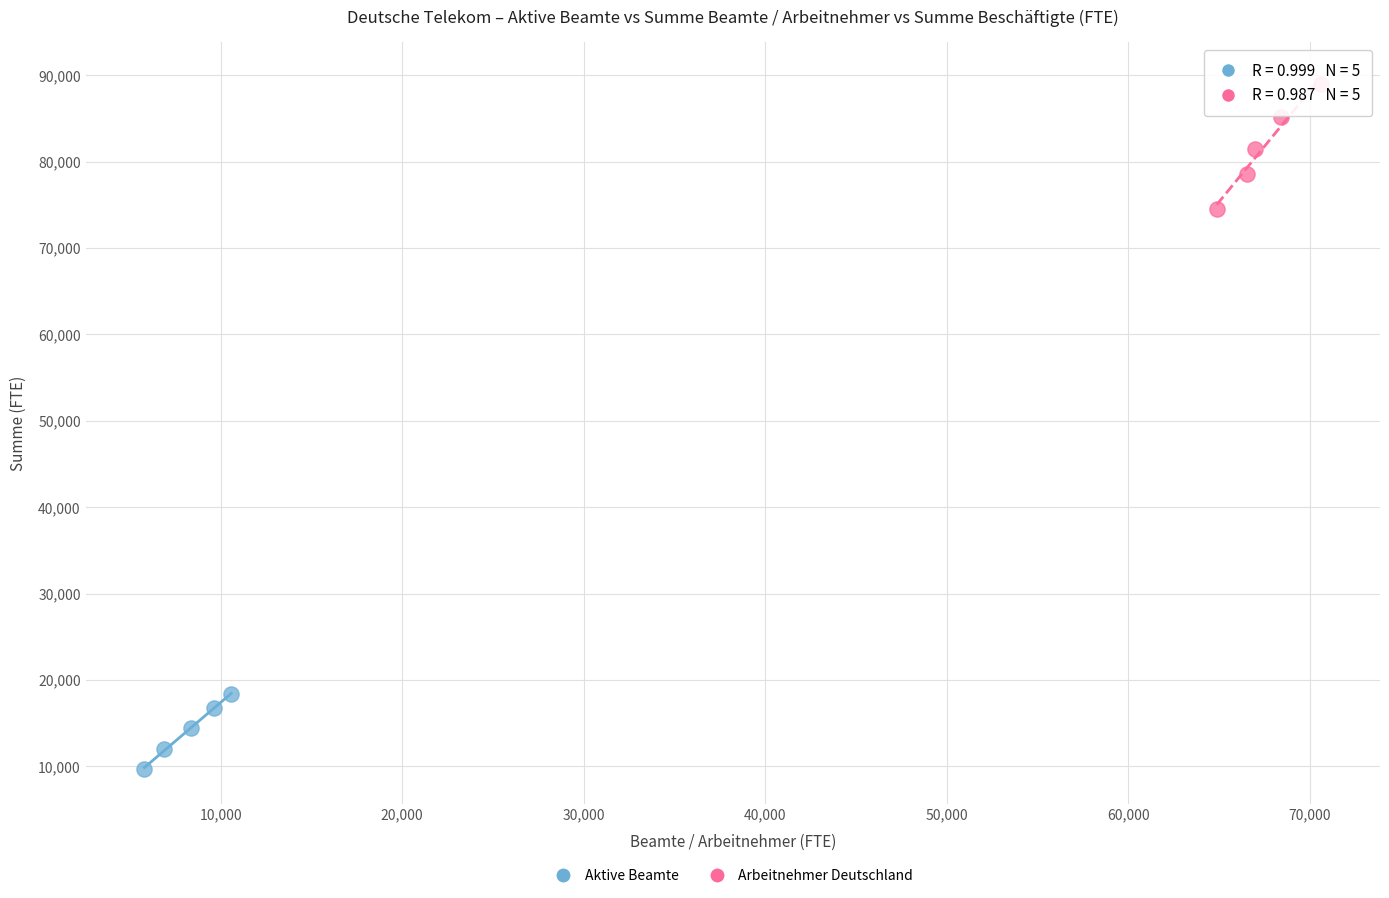

Which series contains the highest Y value?

Arbeitnehmer Deutschland